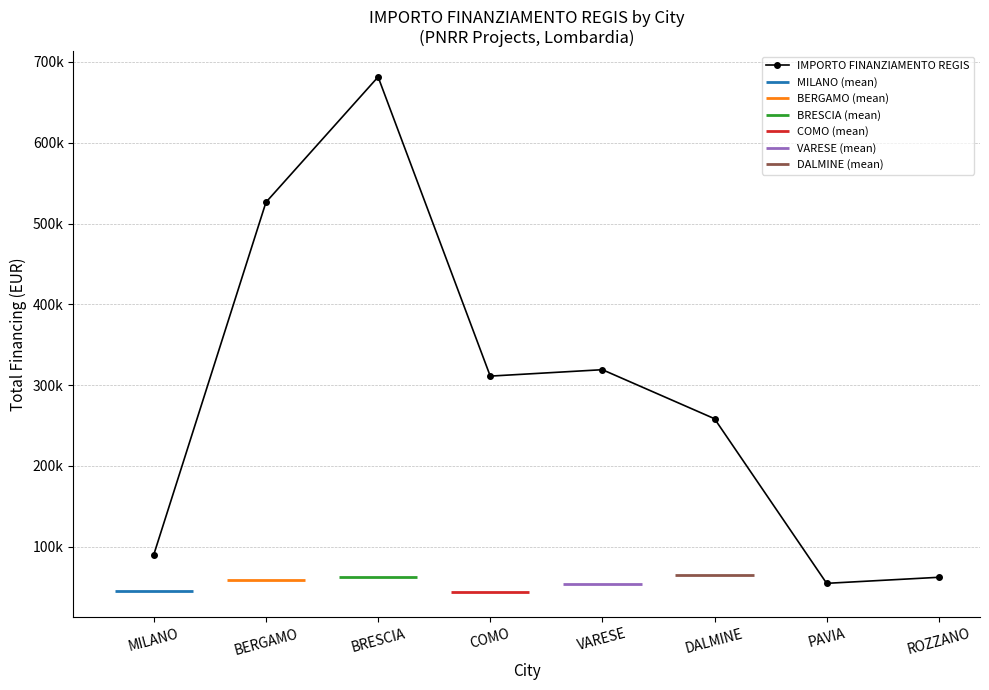

What is the sum of all values?

2303381.8